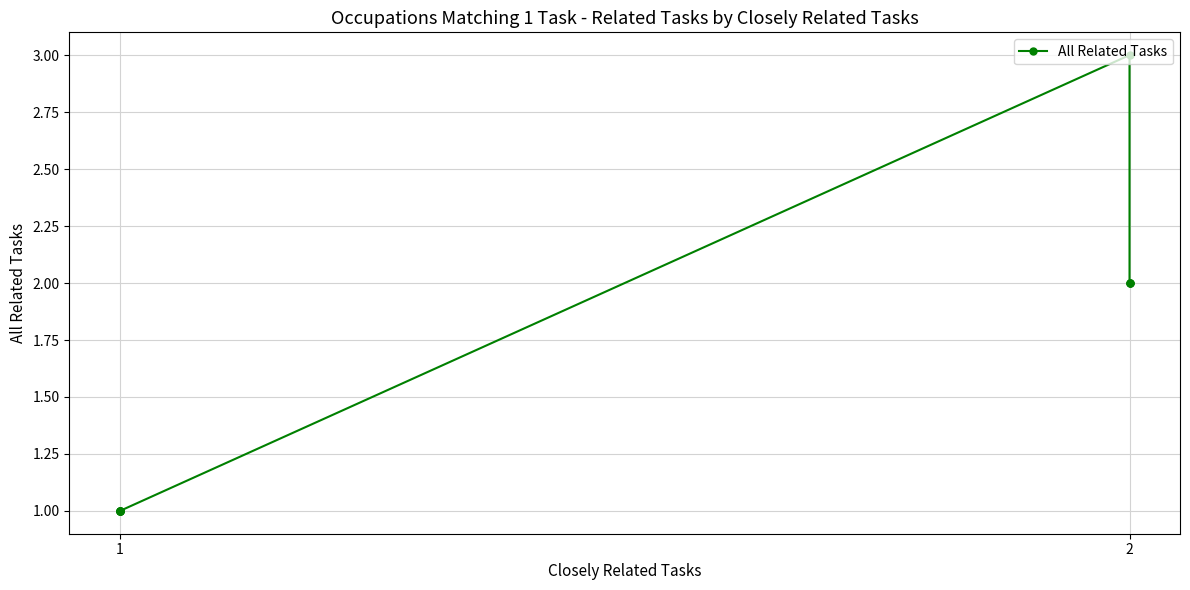

The value at 2 is 3. True or false?

False